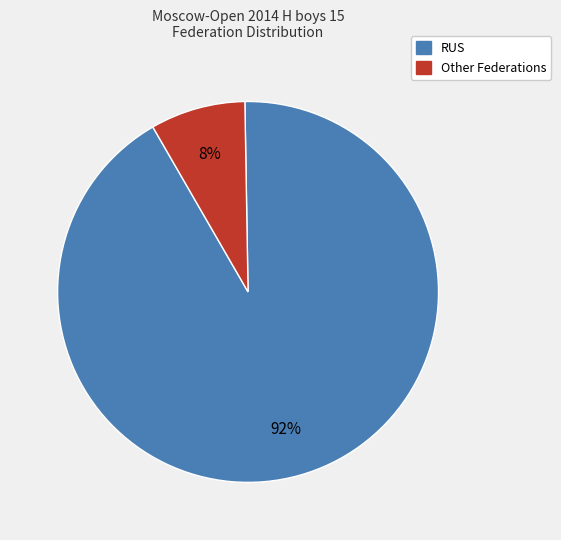

To the nearest percent, what percentage of the pie is Other?

8%